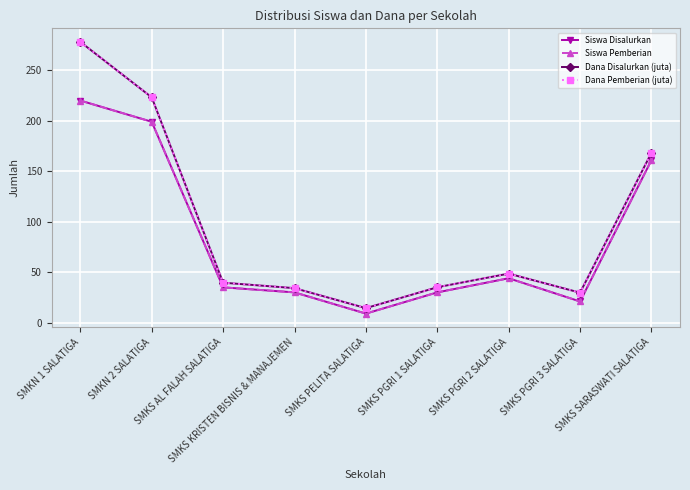

Does the chart have visible grid lines?

Yes